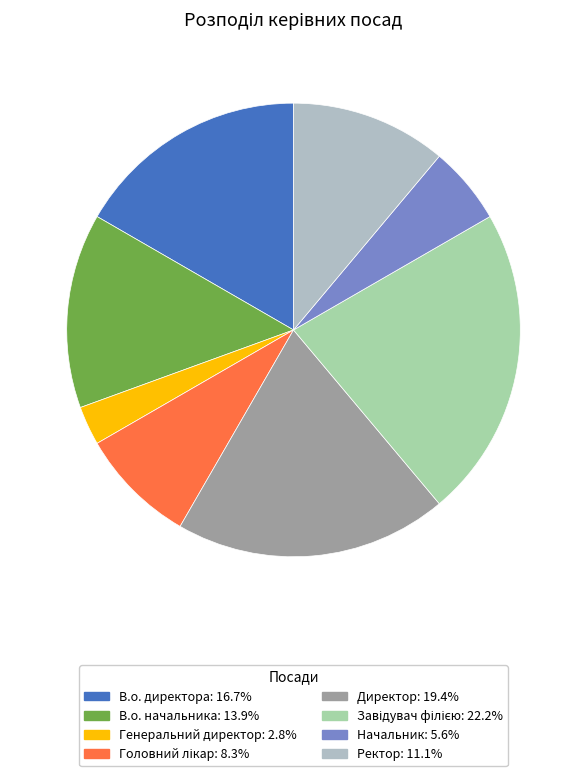

How many slices are in this pie chart?

8